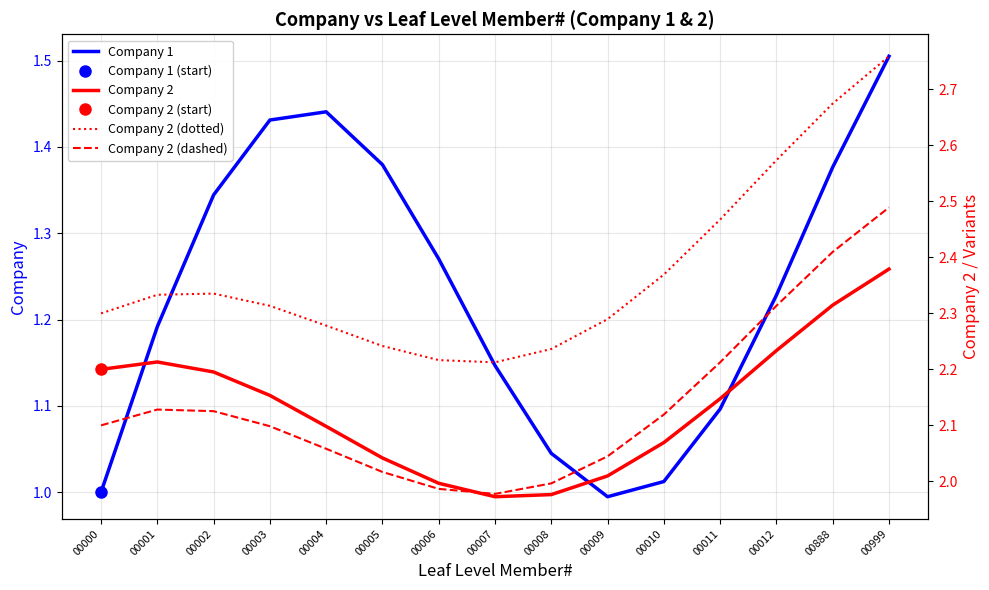

Is it true that Company 2 equals 1.4 at 00004?

False